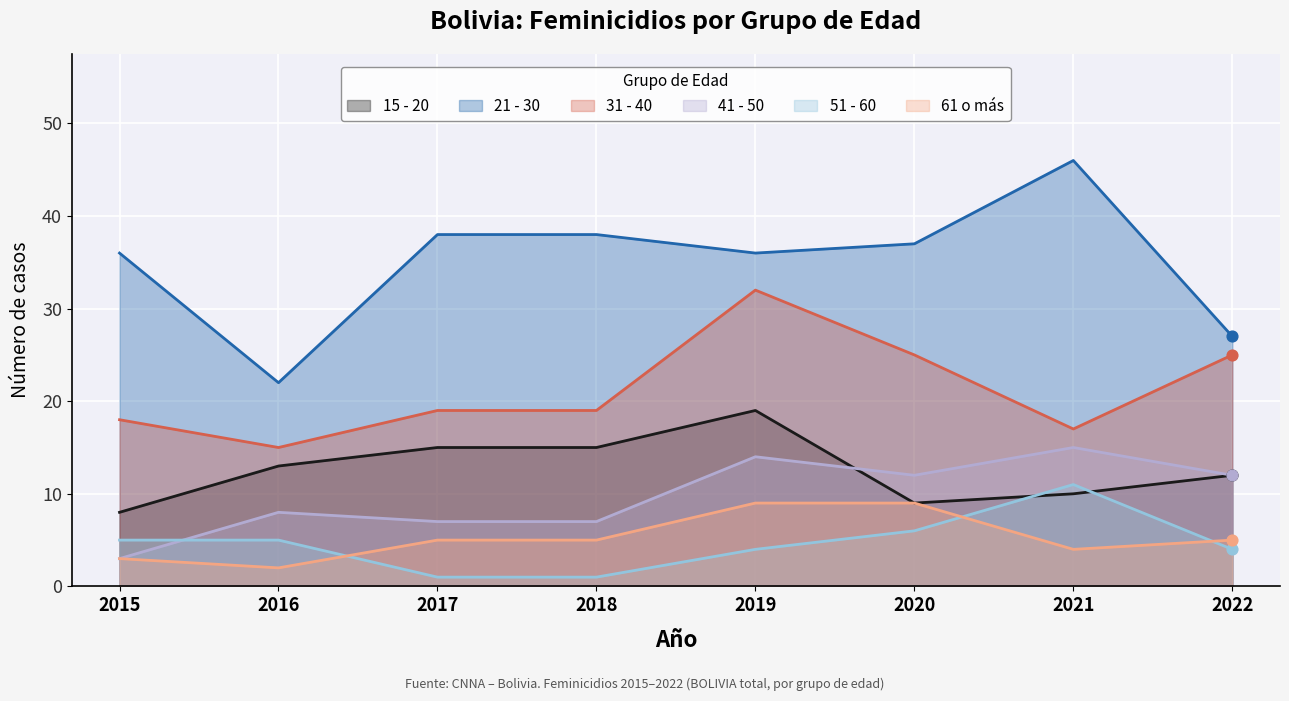

Which series has the largest total across all categories?

21 - 30